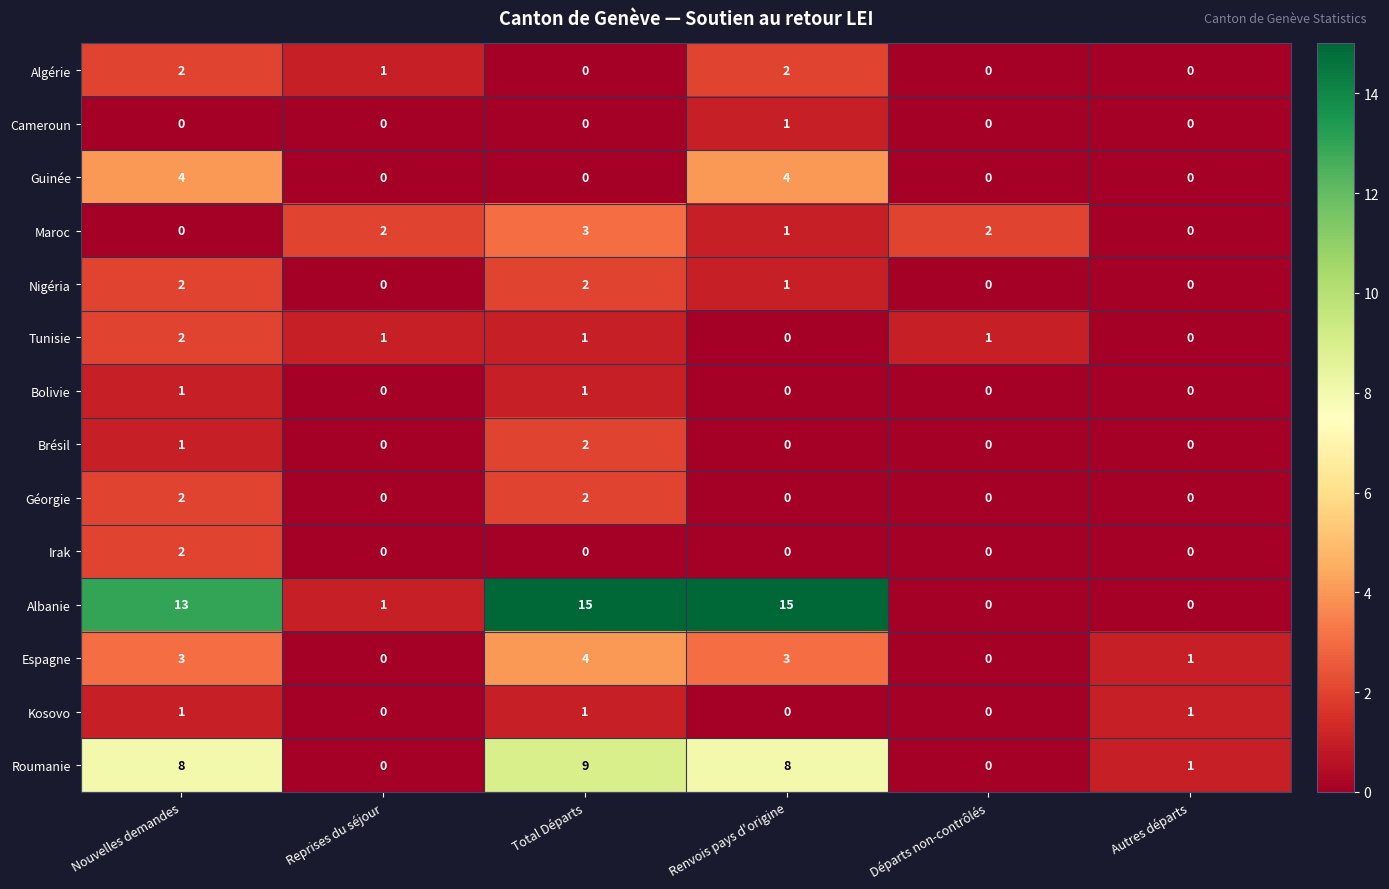

What is the spread (max minus min) of values at Renvois pays d'origine?

15